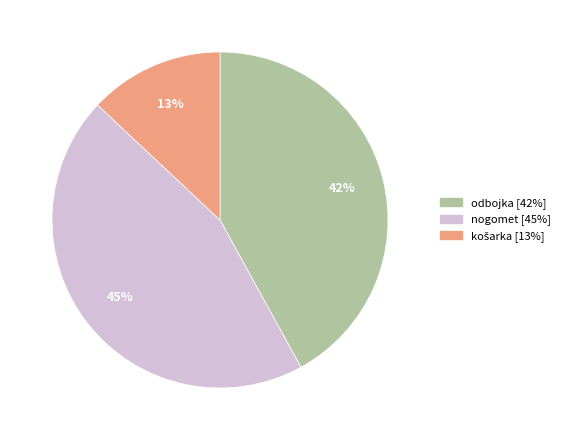

Is there a majority slice in this chart?

No